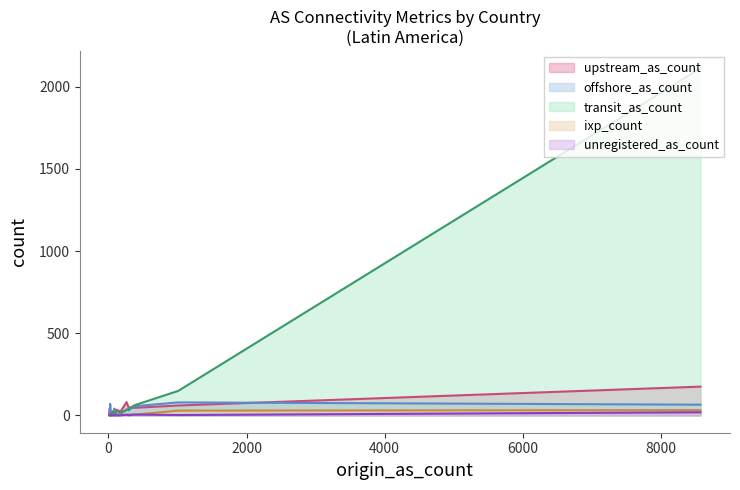

The offshore_as_count series shows 62 at PA. True or false?

False